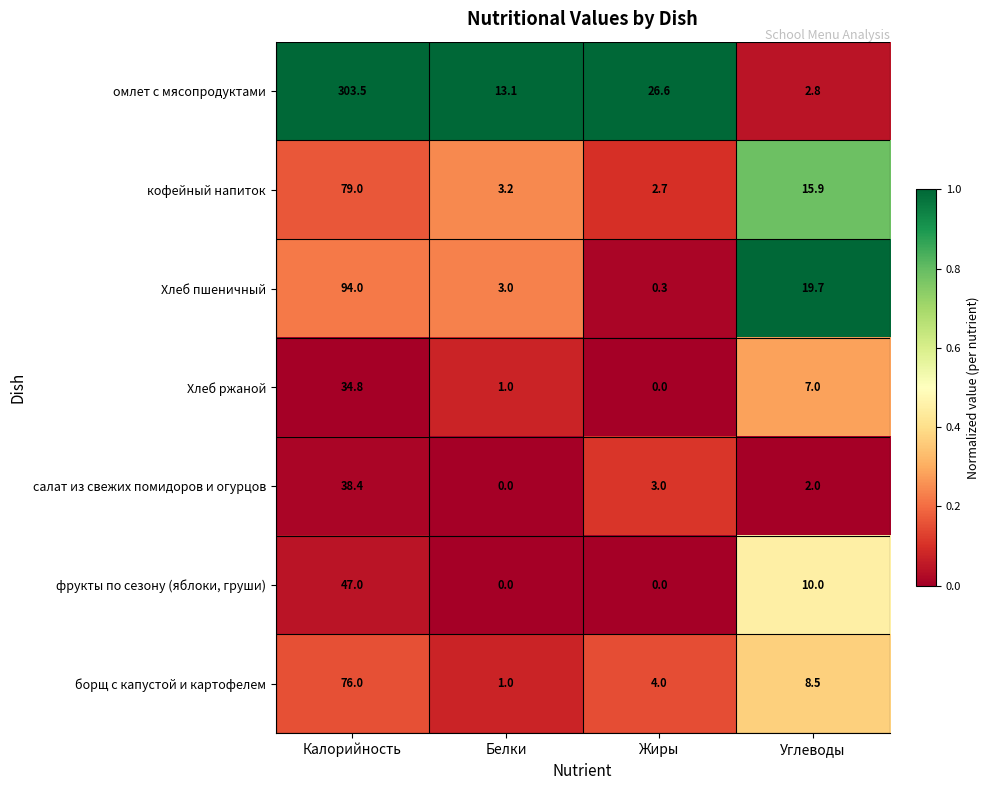

Is it true that кофейный напиток equals 5.3 at Белки?

False